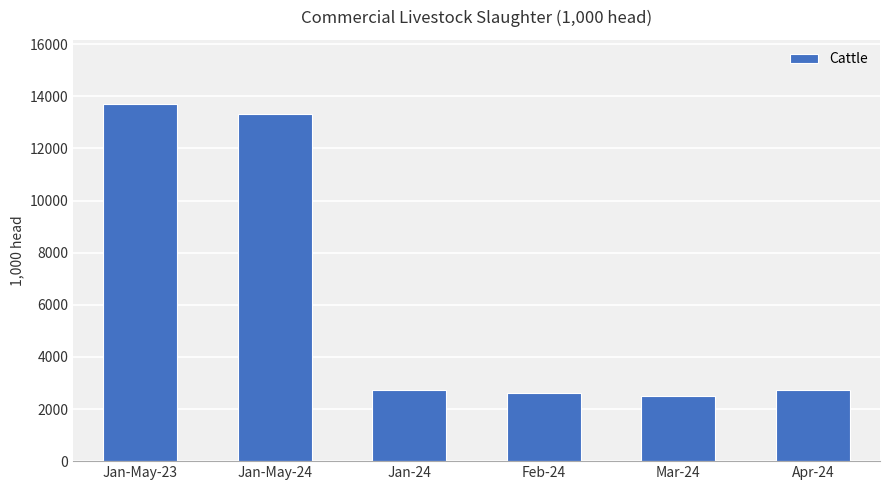

Is it true that the value at Apr-24 is 2729.2?

True